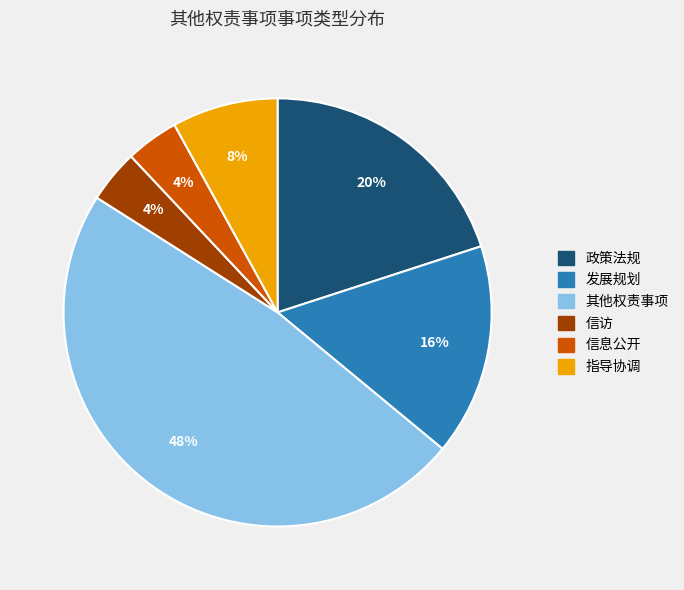

Is there any slice that represents more than half of the pie?

No